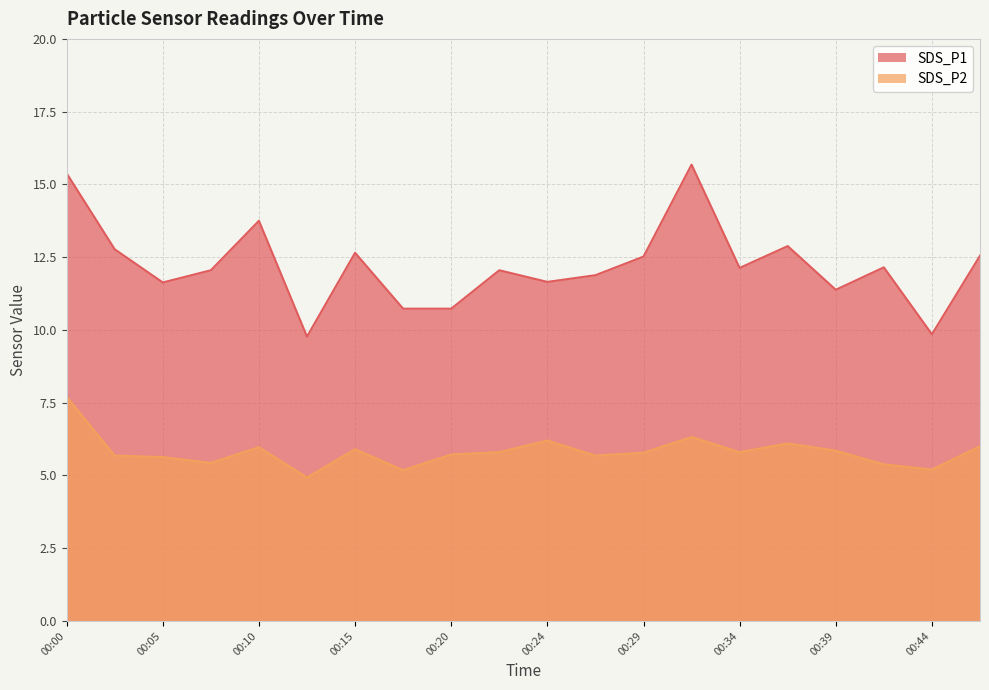

True or false: SDS_P1 and SDS_P2 cross at least once.

False